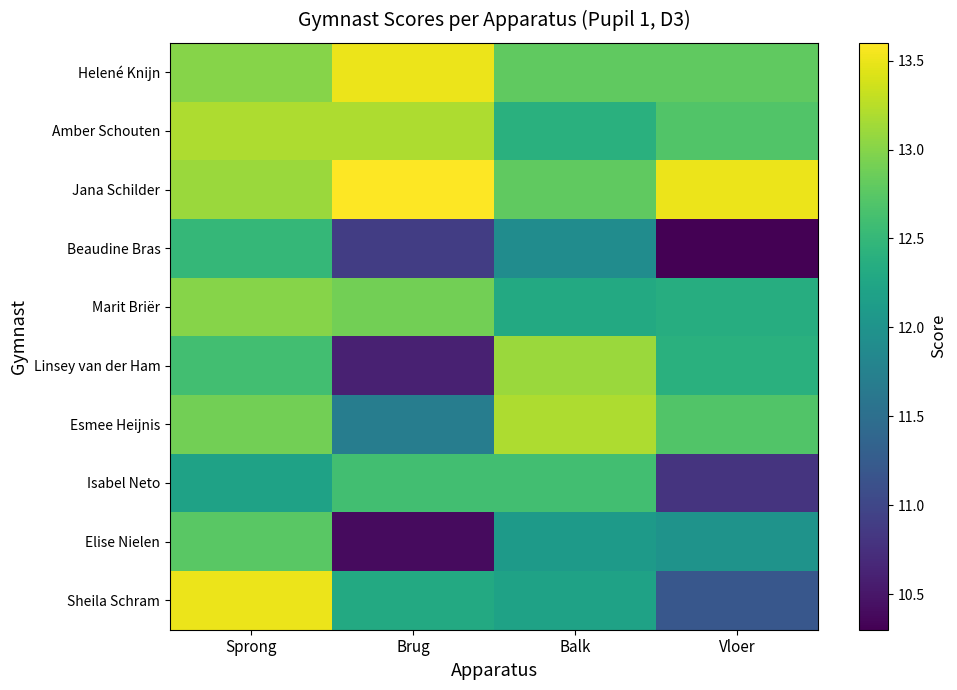

Count the number of categories in the chart.

4